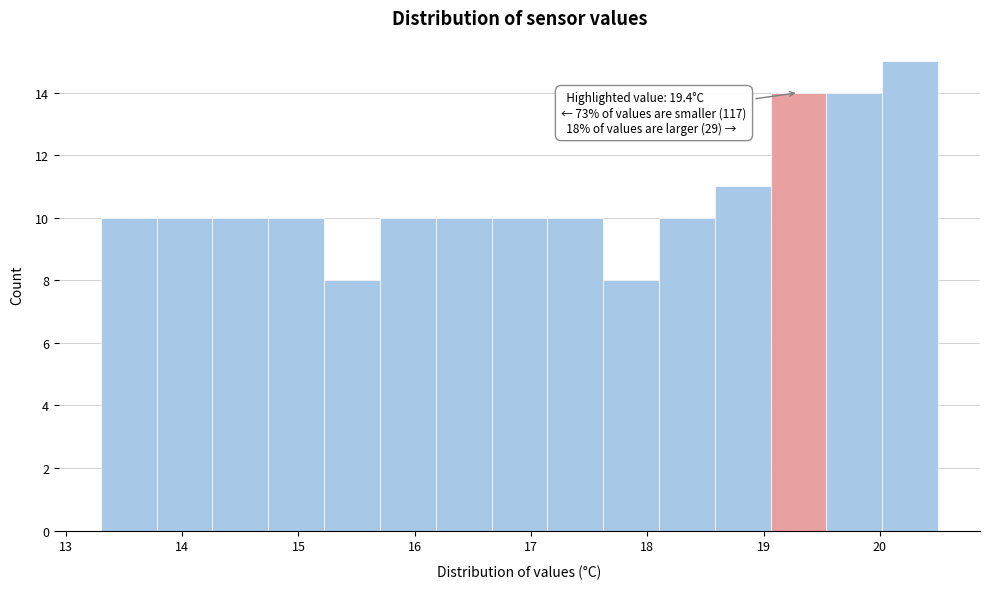

Which range on the x-axis has the tallest bar?

20.02 to 20.50